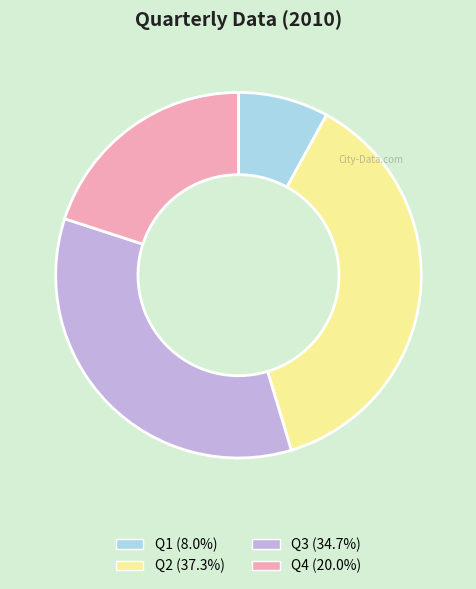

Between Q3 and Q2, which is larger?

Q2